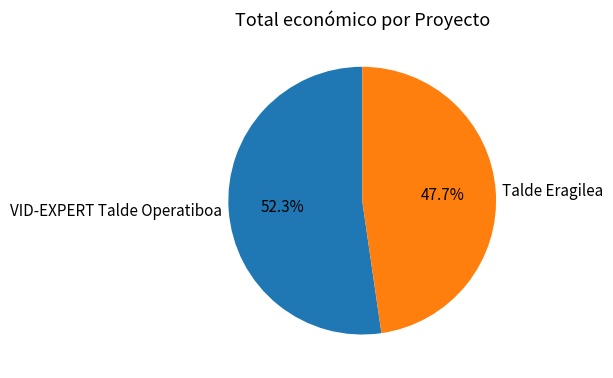

Which slice is the smallest?

Talde Eragilea